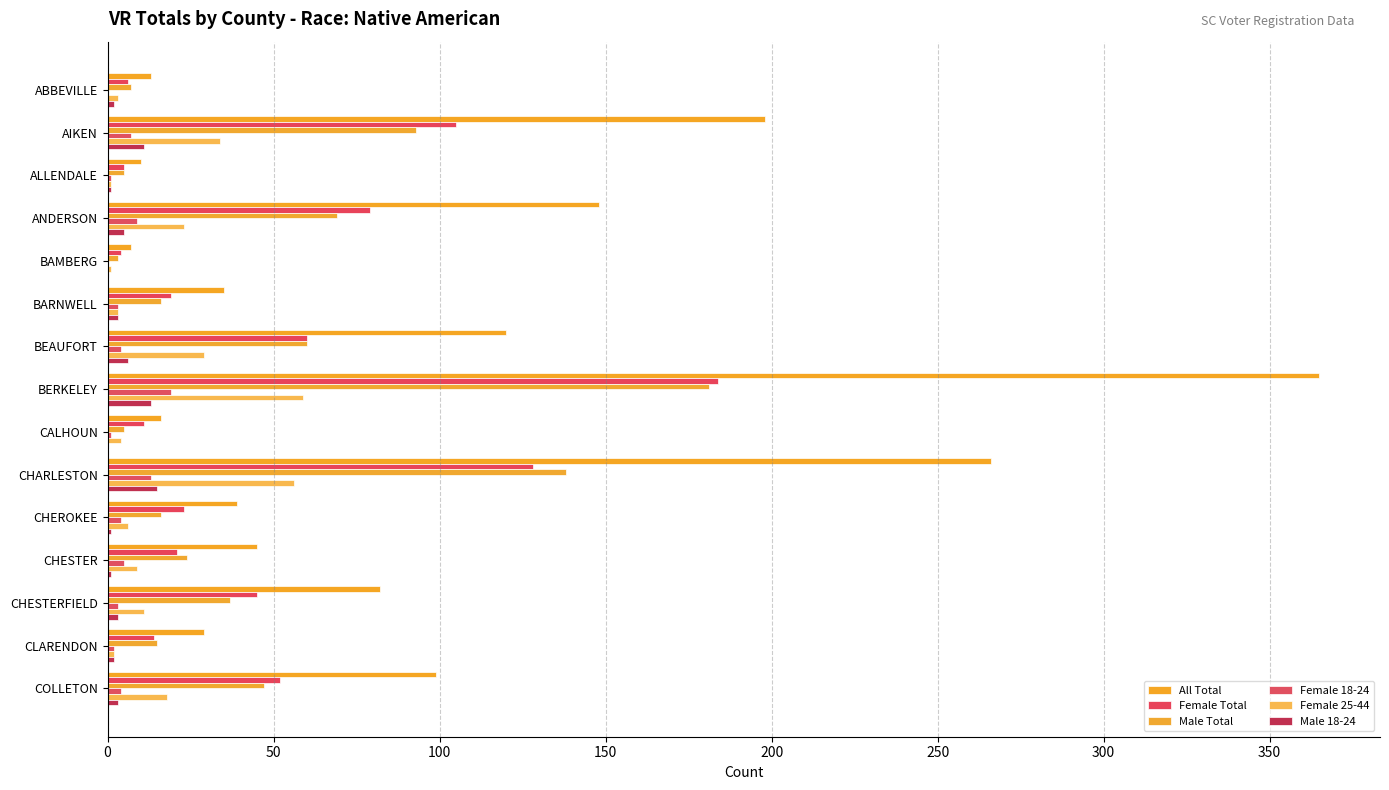

How many series are shown in this chart?

6